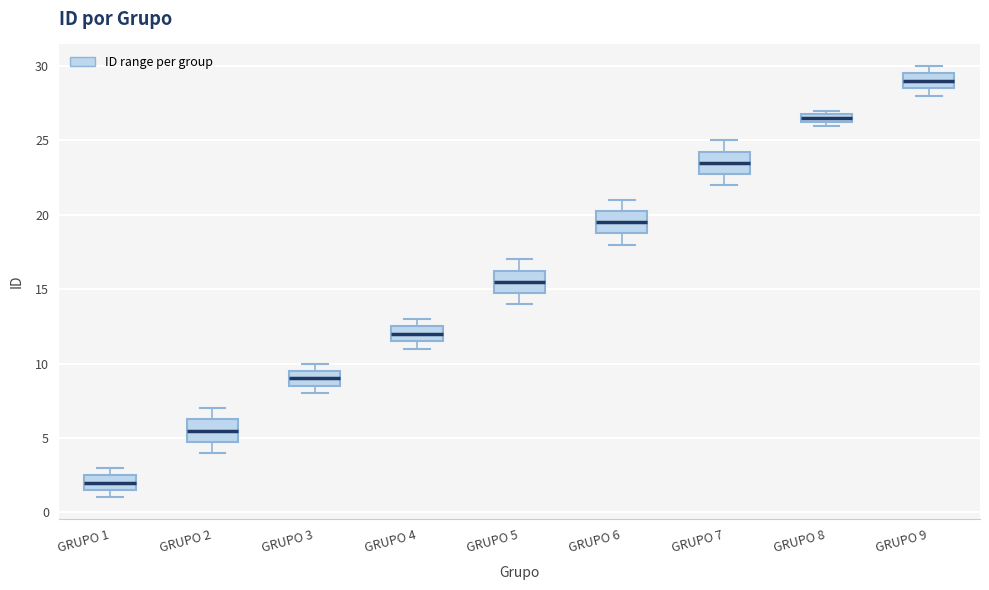

Where is the upper edge of the box for GRUPO 4 on the y-axis? The values are not printed on the chart, so give them approximately, as read against the axis.

12.5